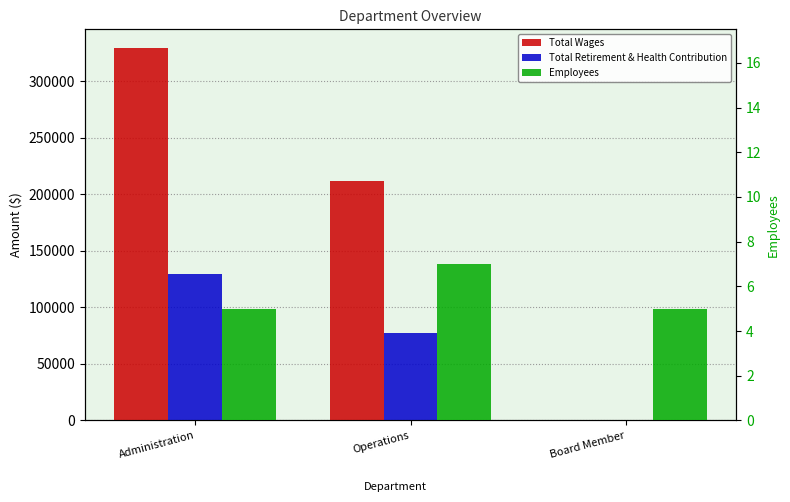

What is the average value of the Total Wages series?

180346